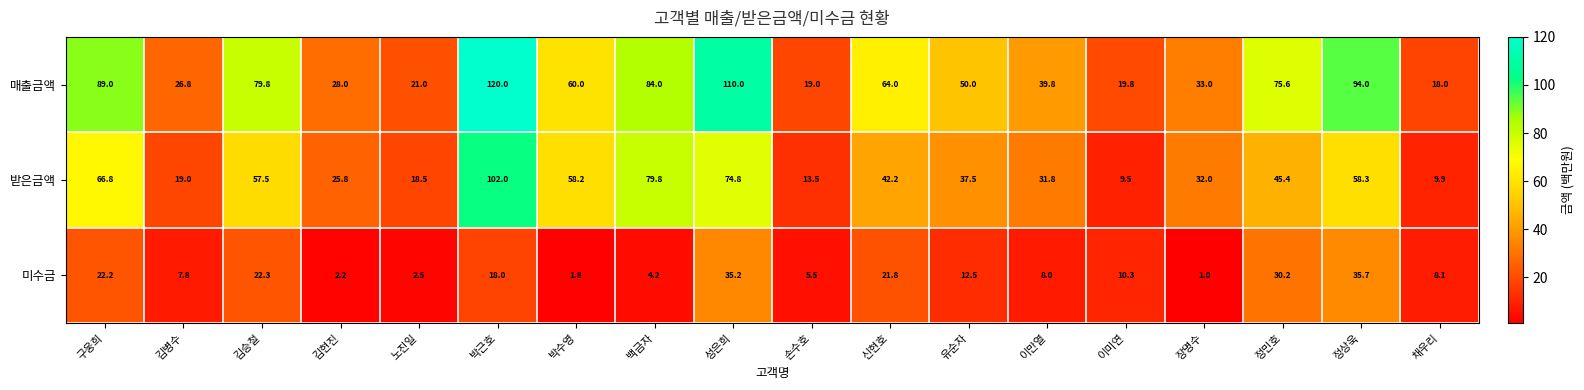

What is the average value of the 미수금 series?

13.9